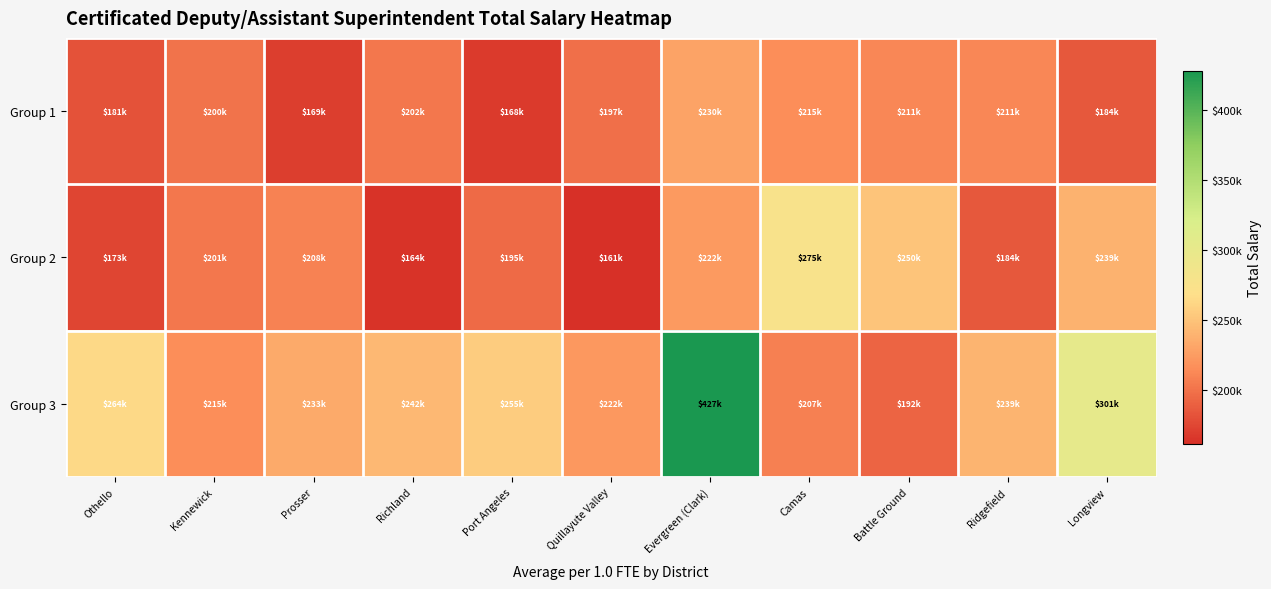

List the series in order of their overall mean, lowest first.

Group 1, Group 2, Group 3